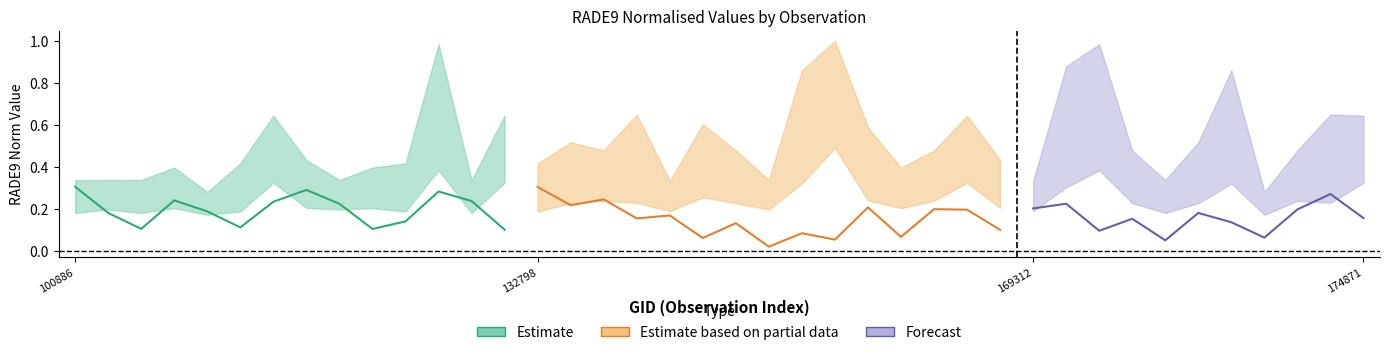

Which category has the lowest value in the rade9_aggzone_norm series?

154877